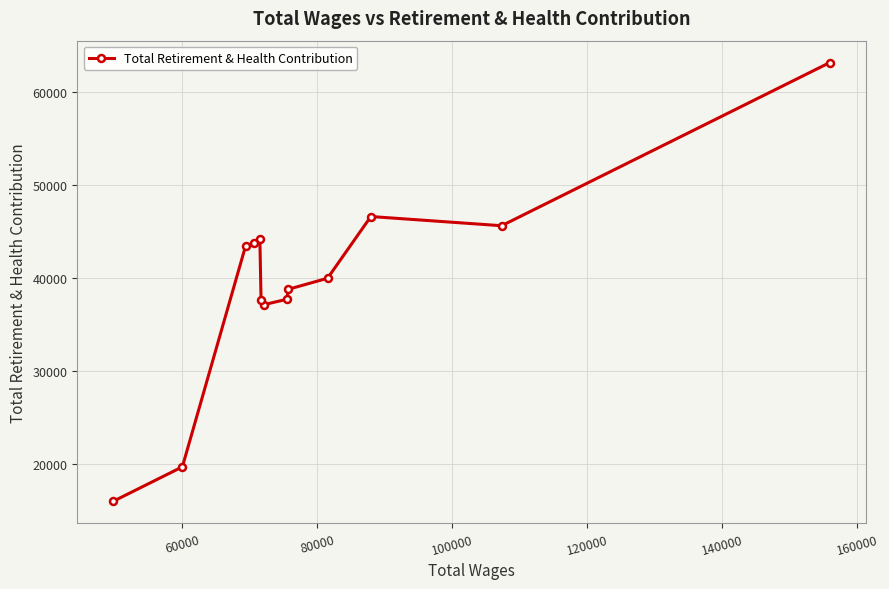

What is the average value?

39548